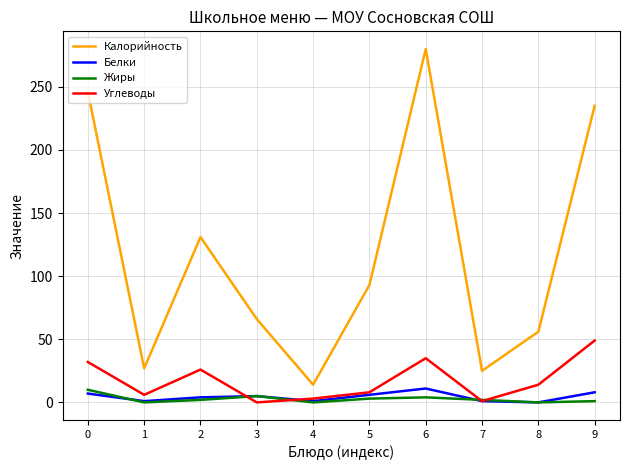

In Белки, how many points are higher than both neighbors (excluding endpoints)?

2